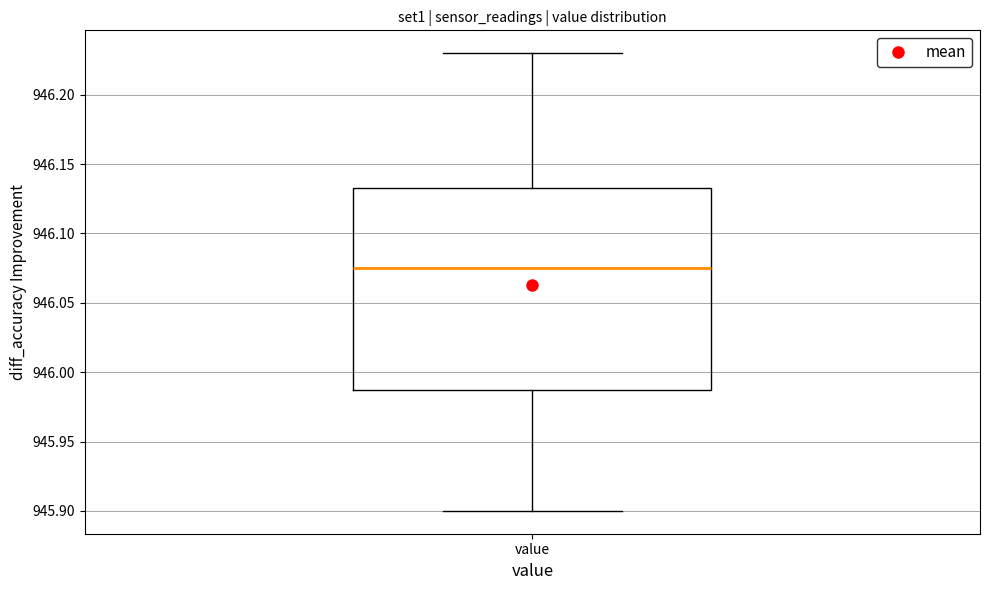

Transcribe this box plot: give where the median line is, the range the box spans, and where the two whiskers end, as read against the y-axis. The values are not printed on the chart, so give them approximately, as read against the axis.

median 946.075, box 945.990 to 946.135, whiskers 945.900 to 946.230